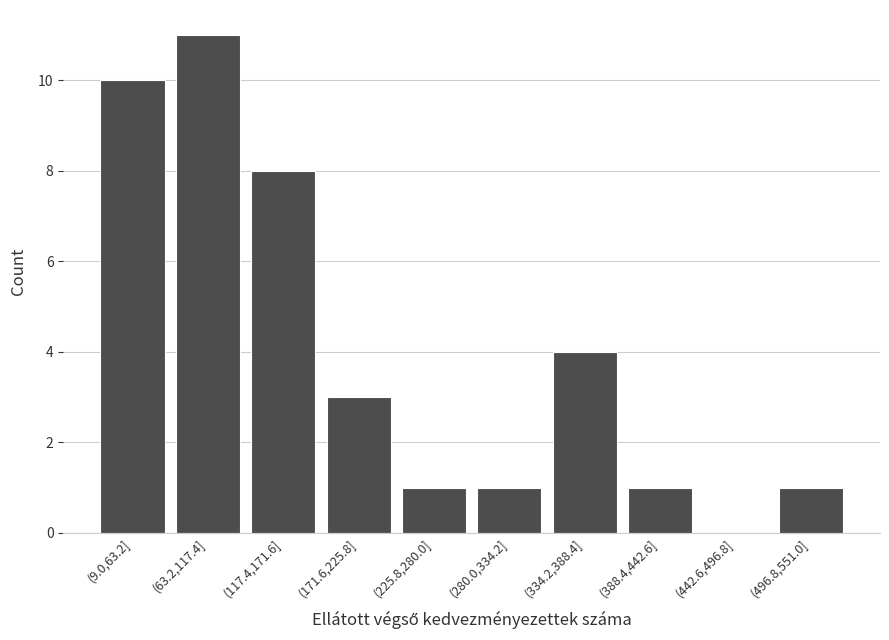

Reading left to right, what are all the values shown in this chart?

(9.0,63.2]=10	(63.2,117.4]=11	(117.4,171.6]=8	(171.6,225.8]=3	(225.8,280.0]=1	(280.0,334.2]=1	(334.2,388.4]=4	(388.4,442.6]=1	(442.6,496.8]=0	(496.8,551.0]=1